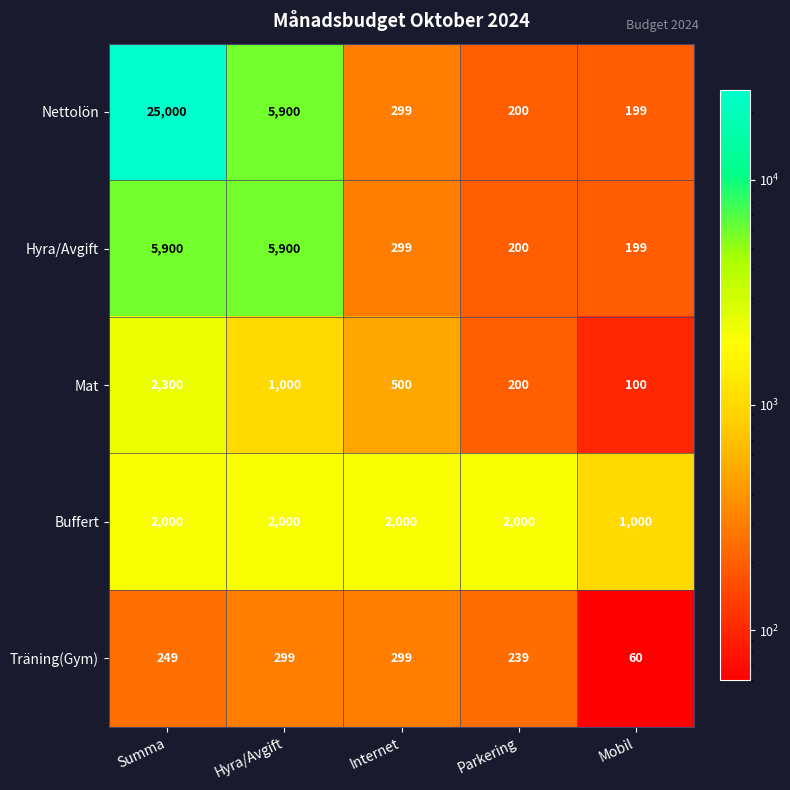

What is the sum of all Nettolön values?

31598